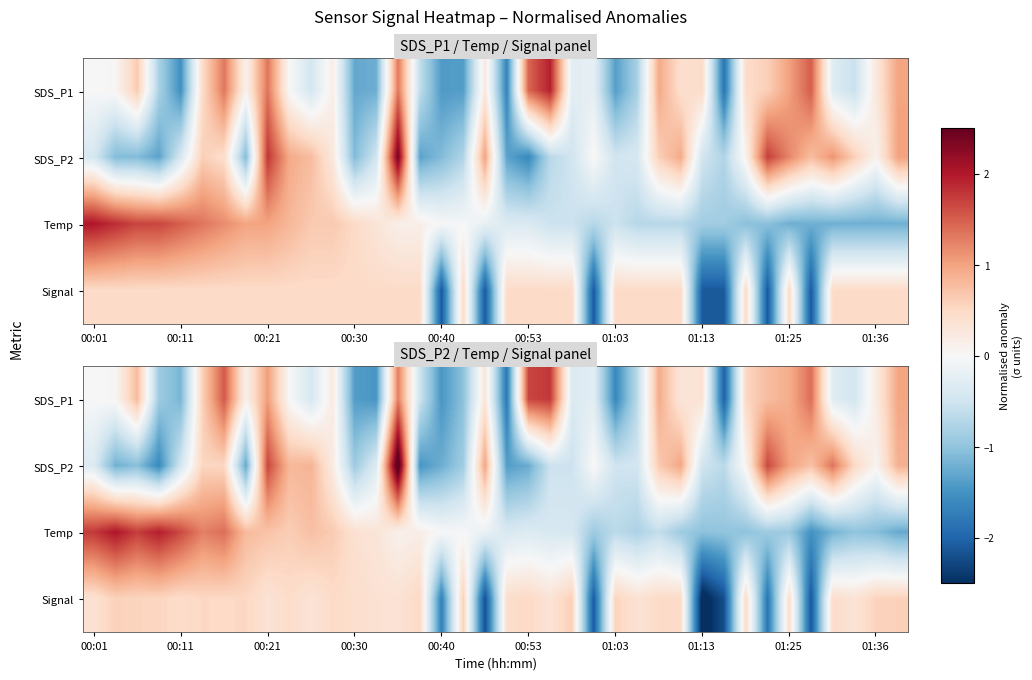

How many distinct data groups are displayed?

4